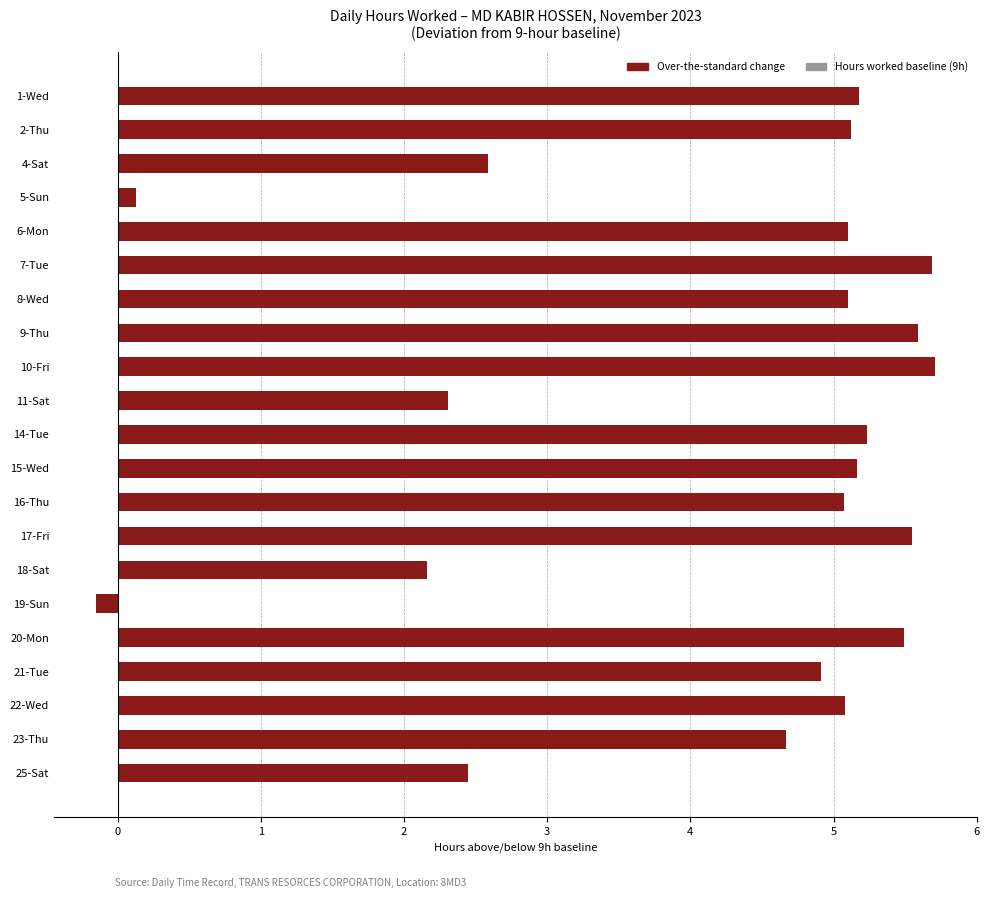

True or false: the data shows 1.5 at 10-Fri.

False